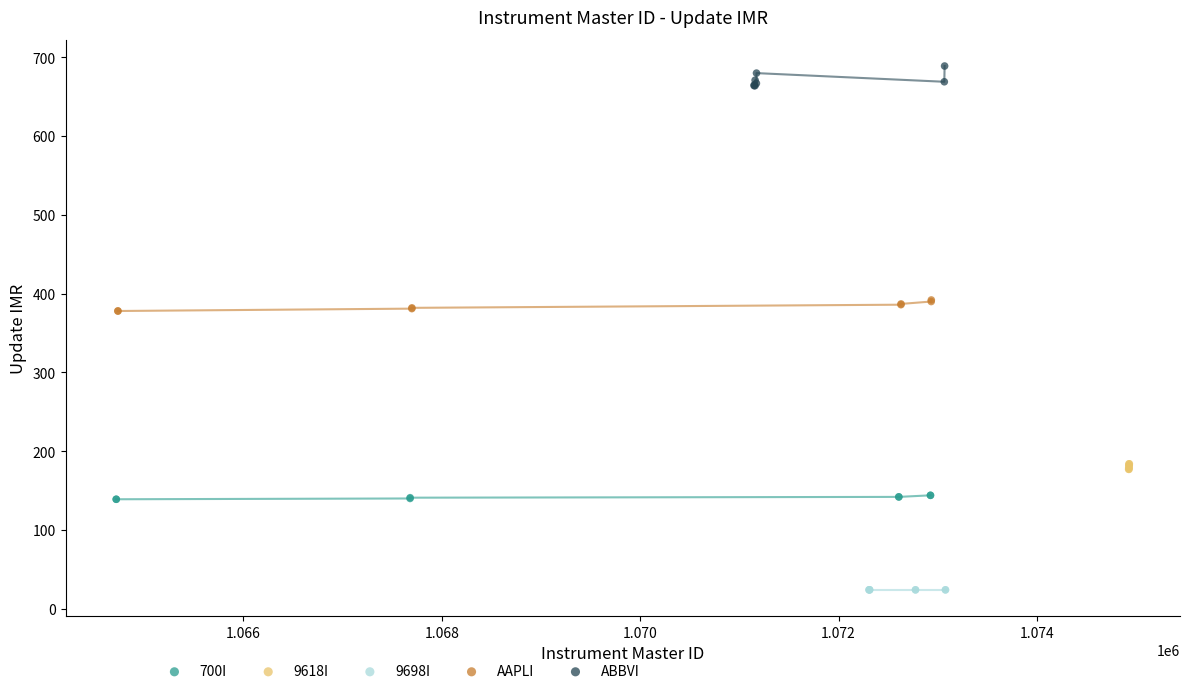

Which series contains the highest Y value?

ABBVI